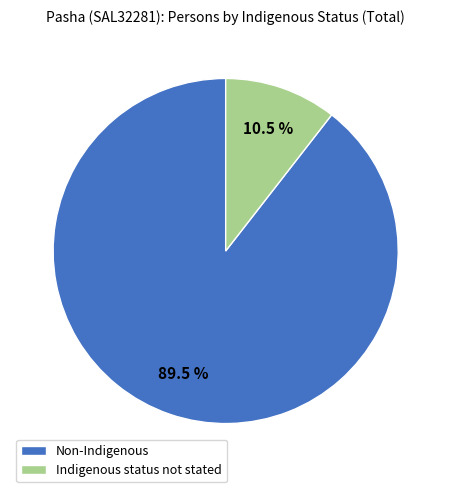

The Non-Indigenous slice represents 99% of the pie. True or false?

False